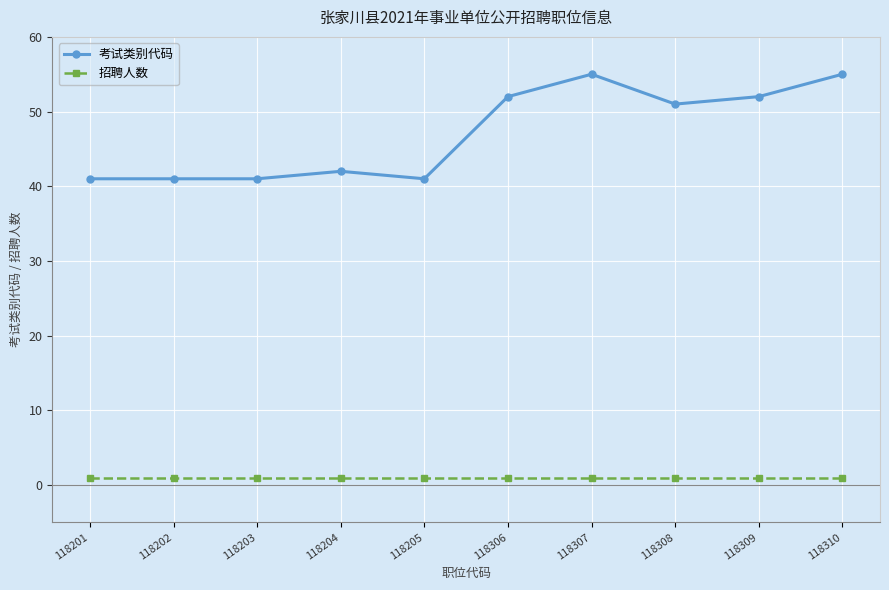

What is the maximum value shown in the chart?

55